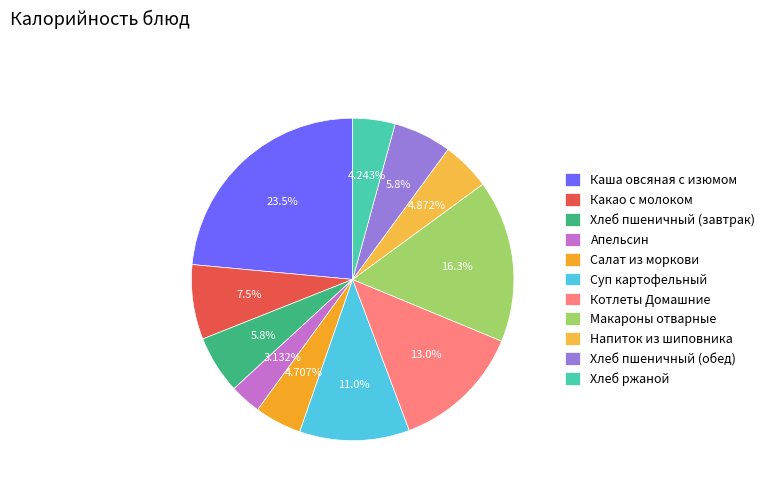

How many slices are in this pie chart?

11